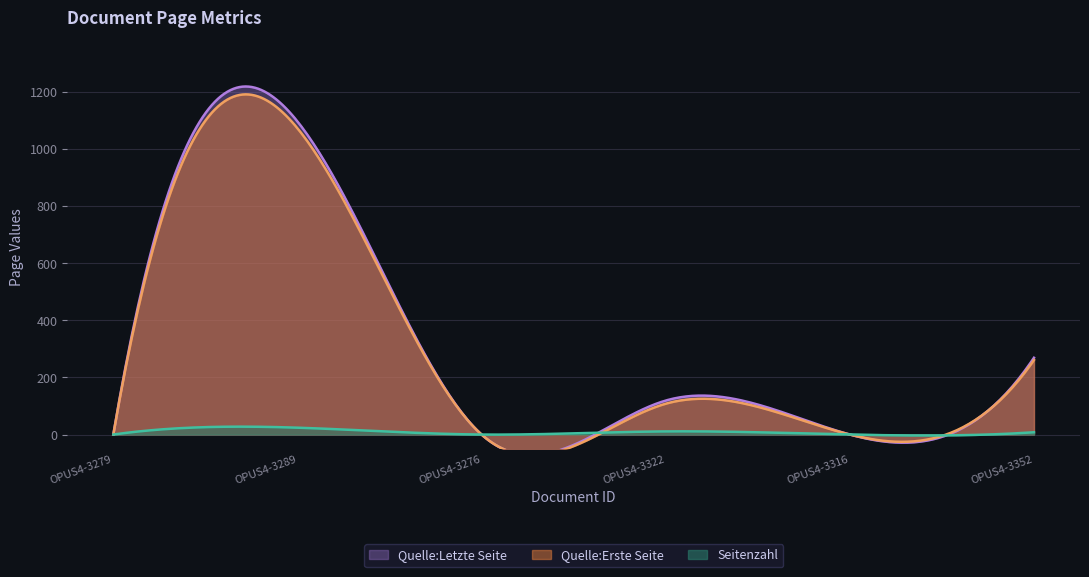

What is the label of the 3rd point from the right?

OPUS4-3322